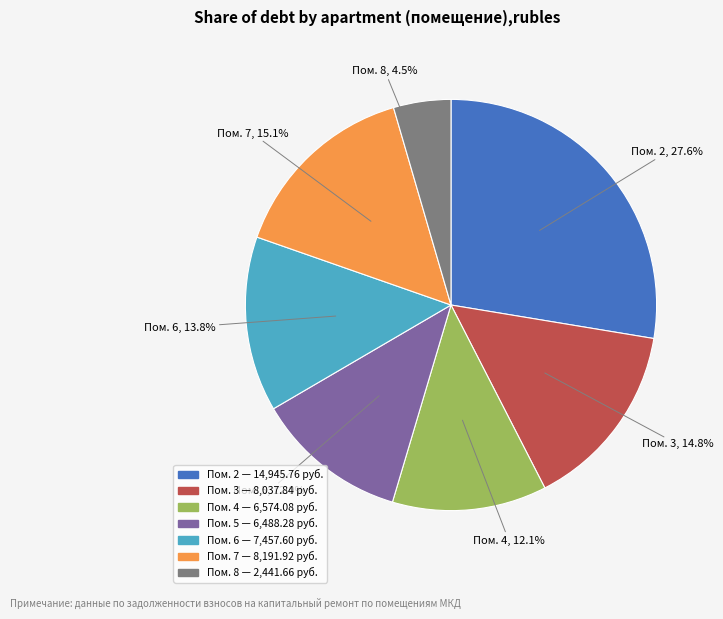

How many segments does this pie chart have?

7